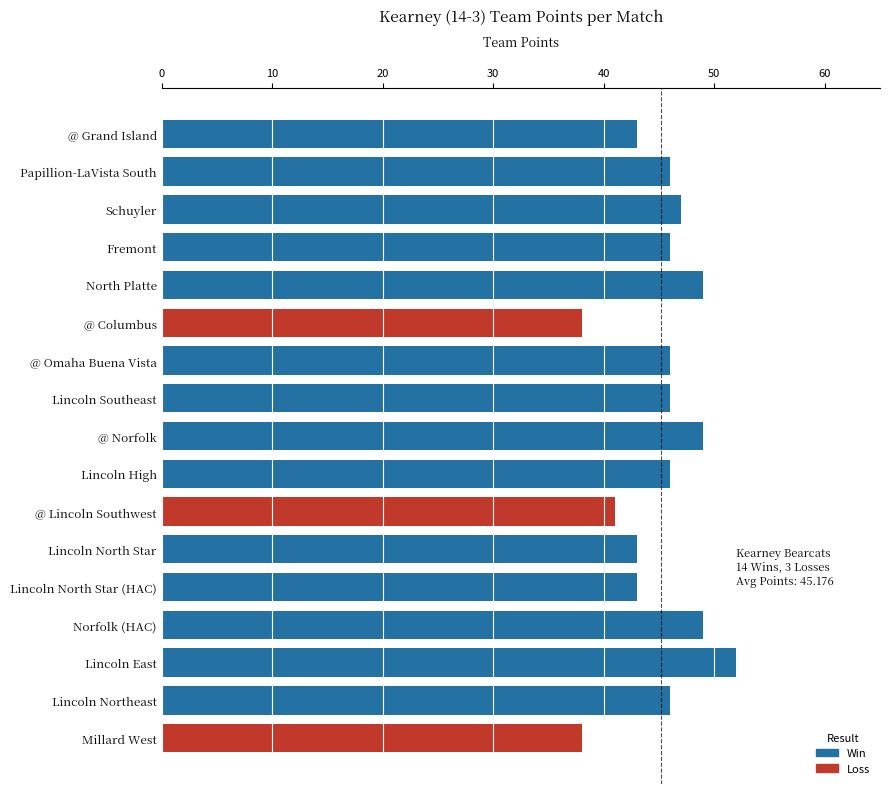

What is the maximum value shown in the chart?

52